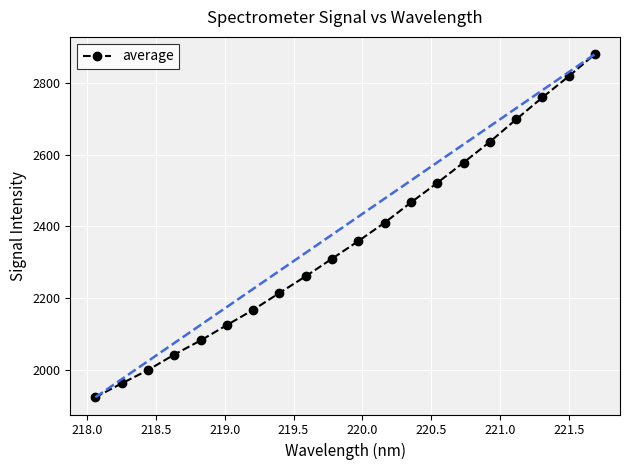

True or false: average has more than 0 points higher than both neighbors.

False